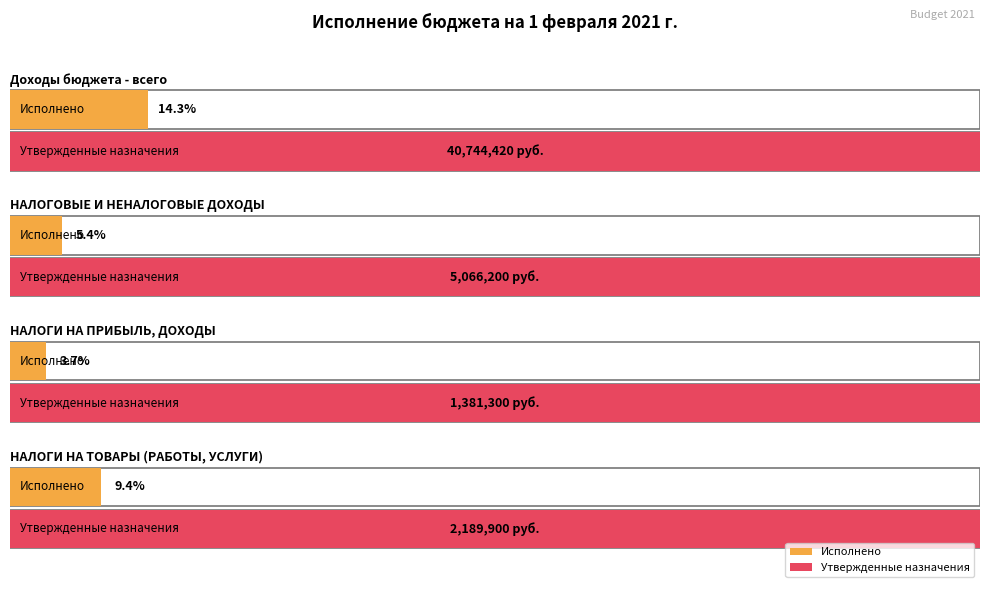

How many data points in Исполнено are above 273508?

2